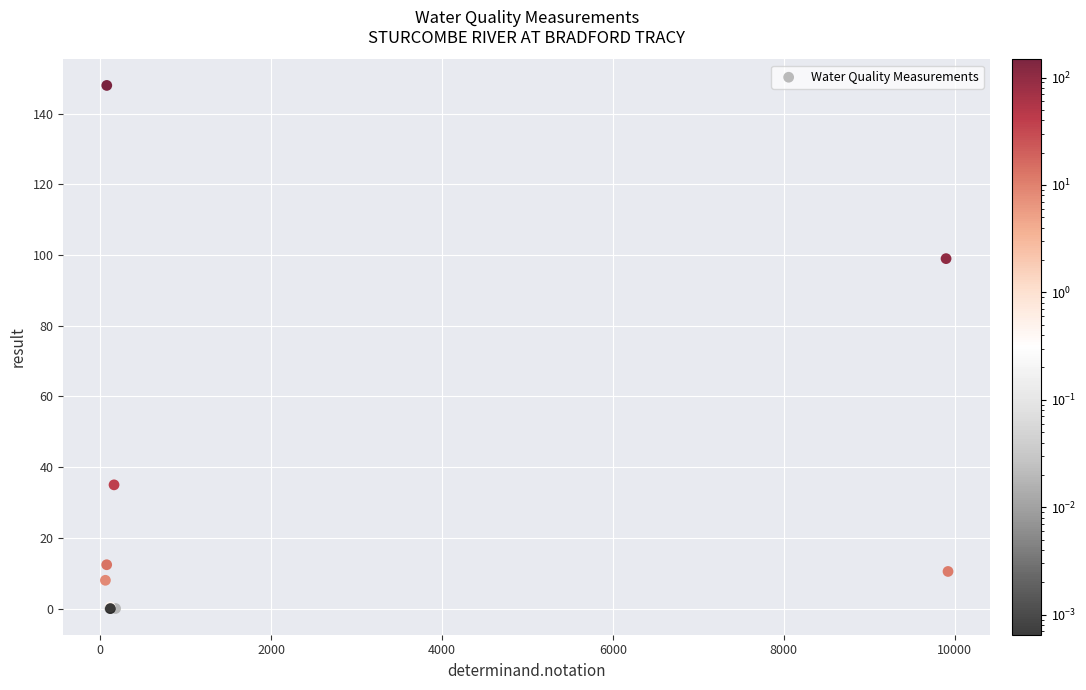

What Y value in the scatter plot is closest to 74?

99.0